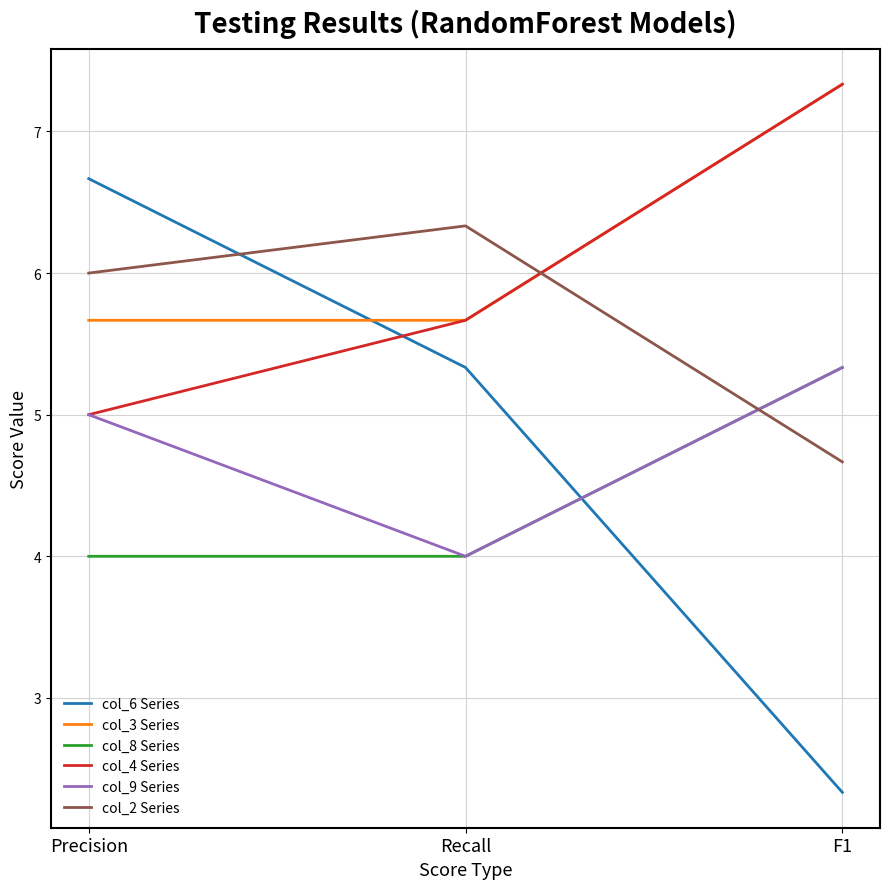

What is the sum of the col_6 Series values at Recall and F1?

7.7